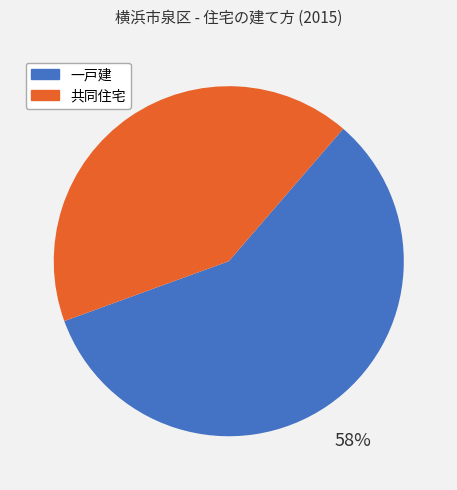

Do 共同住宅 and 一戸建 together represent more than half of the pie?

Yes